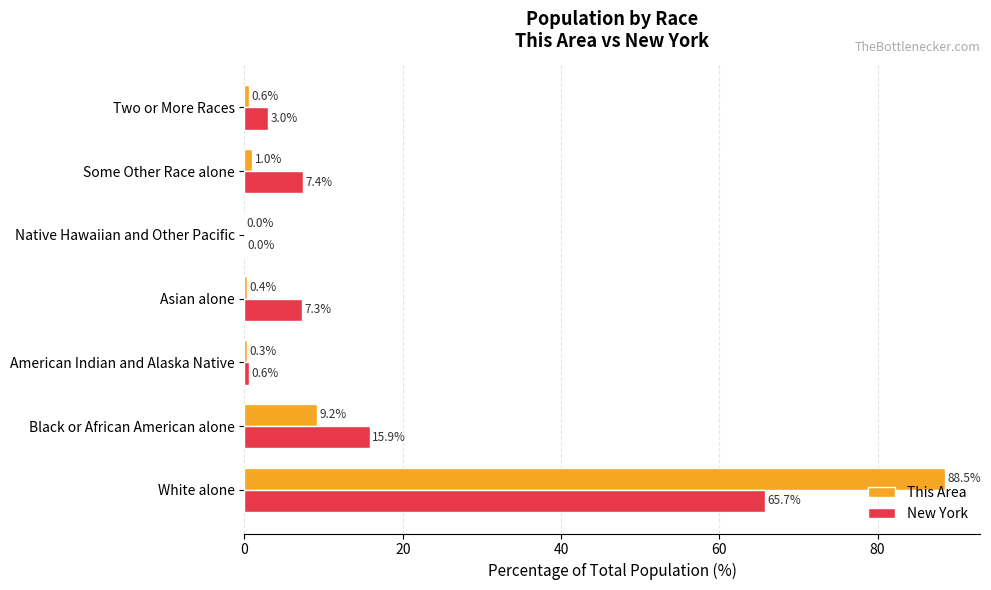

What is the total value across all series at Asian alone?

7.7